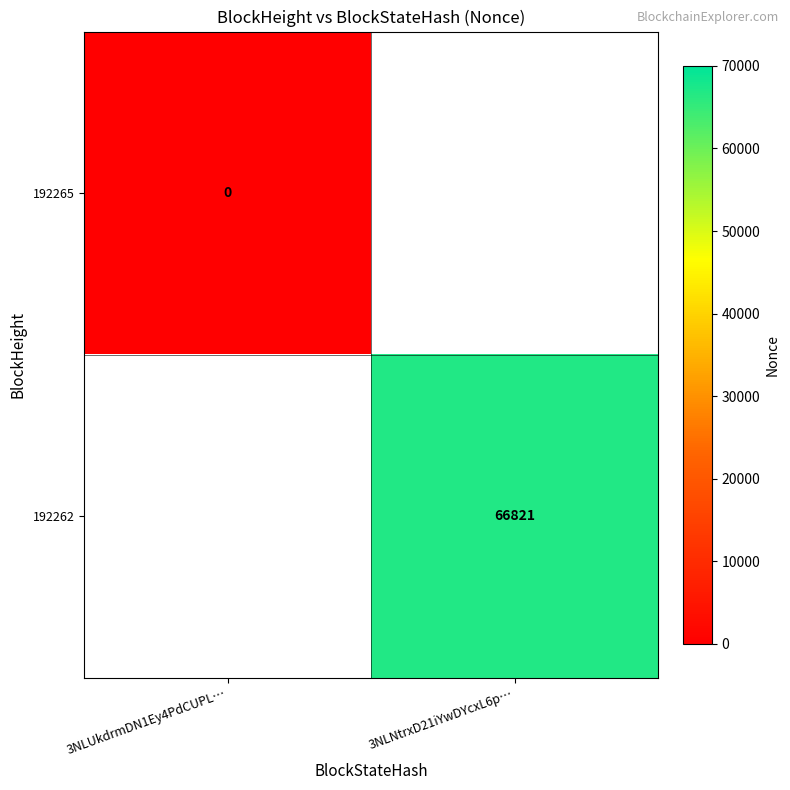

The 192262 series shows 105054 at 3NLNtrxD21iYwDYcxL6p…. True or false?

False